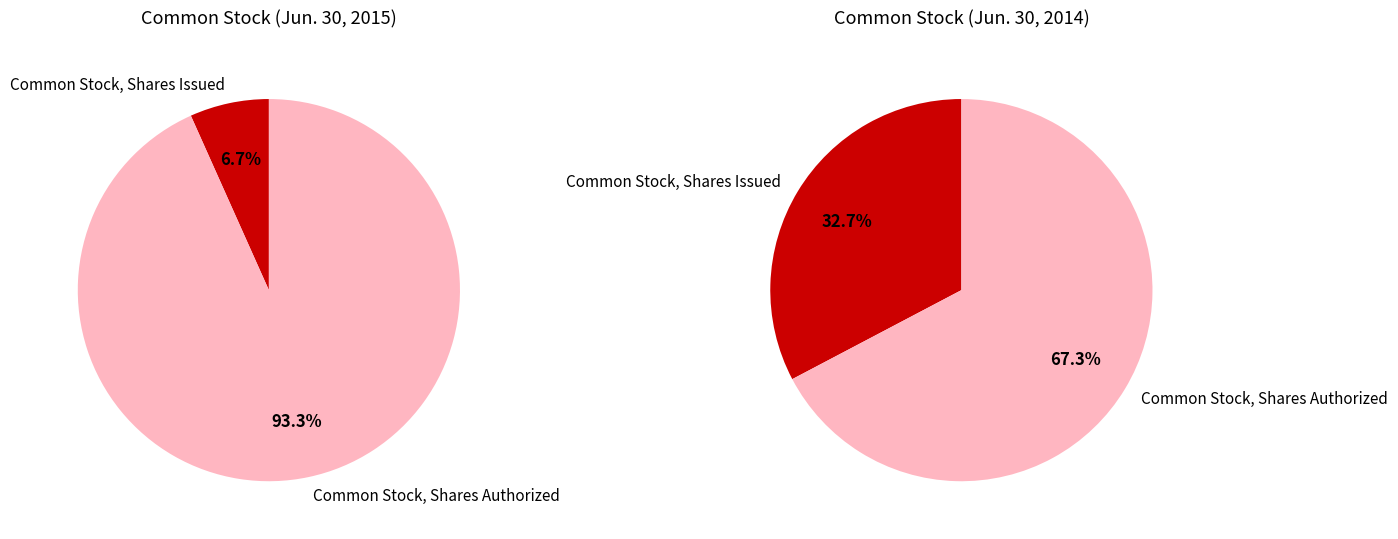

What percentage is the Common Stock, Shares Issued slice, to the nearest percent?

33%